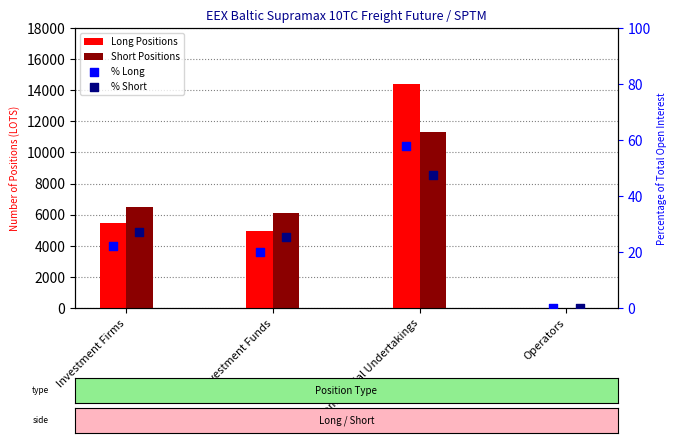

Which series has the largest Y range (max minus min)?

Long Positions